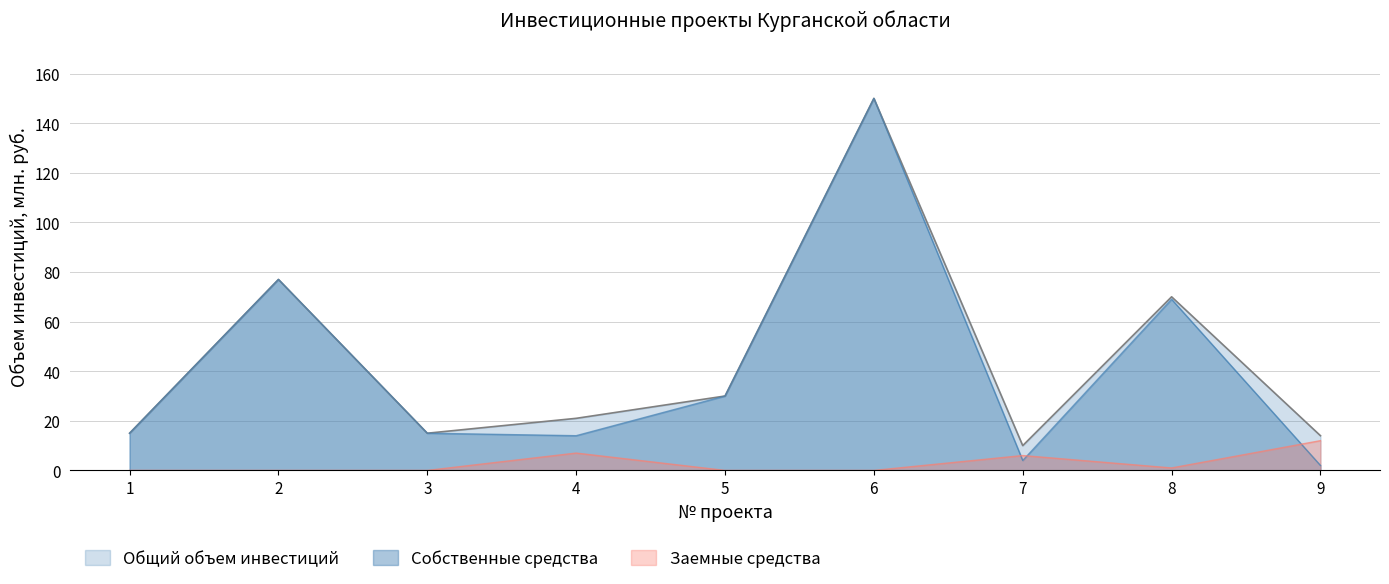

What is the difference between the Заемные средства values at 1 and 4?

7